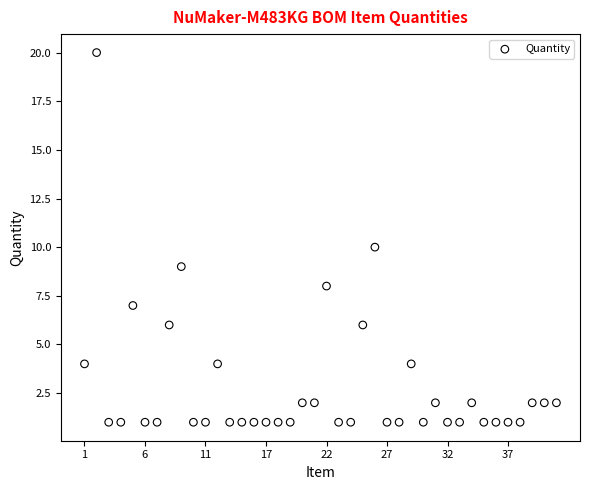

What is the range of Y values (max minus min)?

19